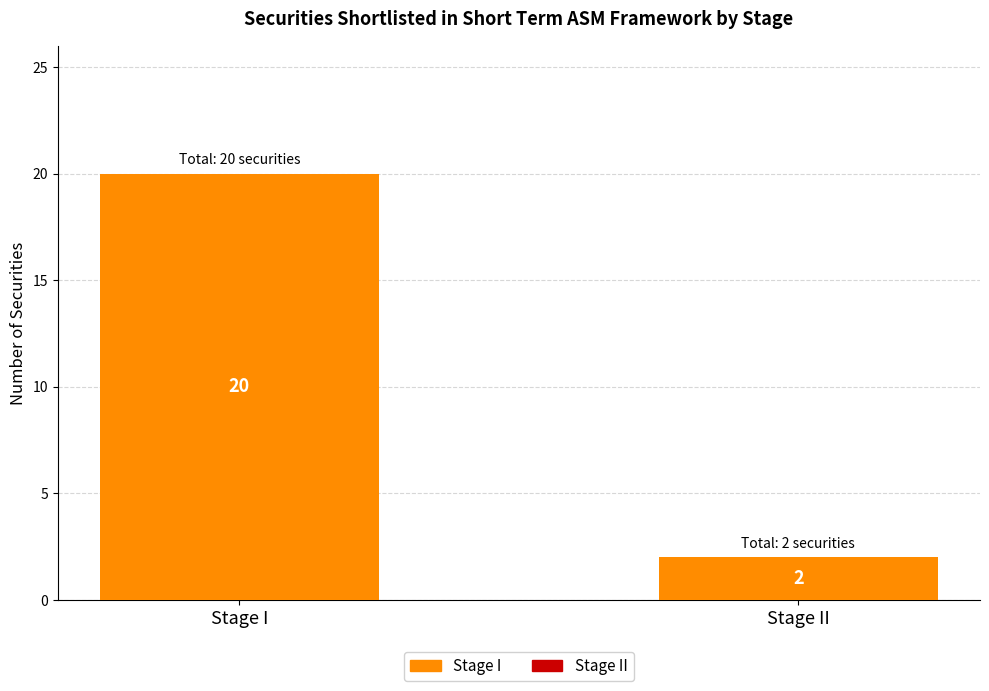

What is the difference between the maximum and minimum values?

18